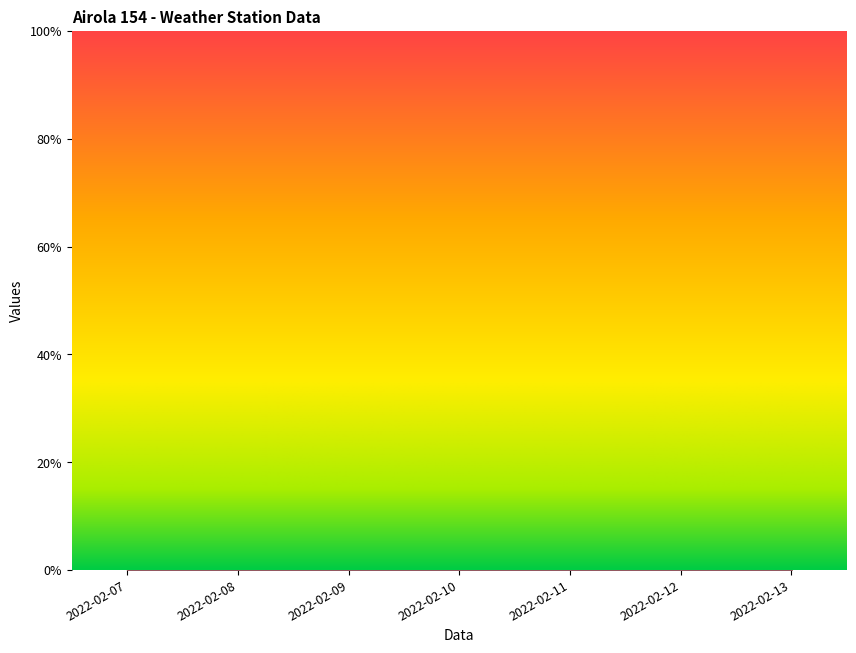

Where is Bagnatura fogliare - Grezzo nearest to the value 50?

2022-02-07